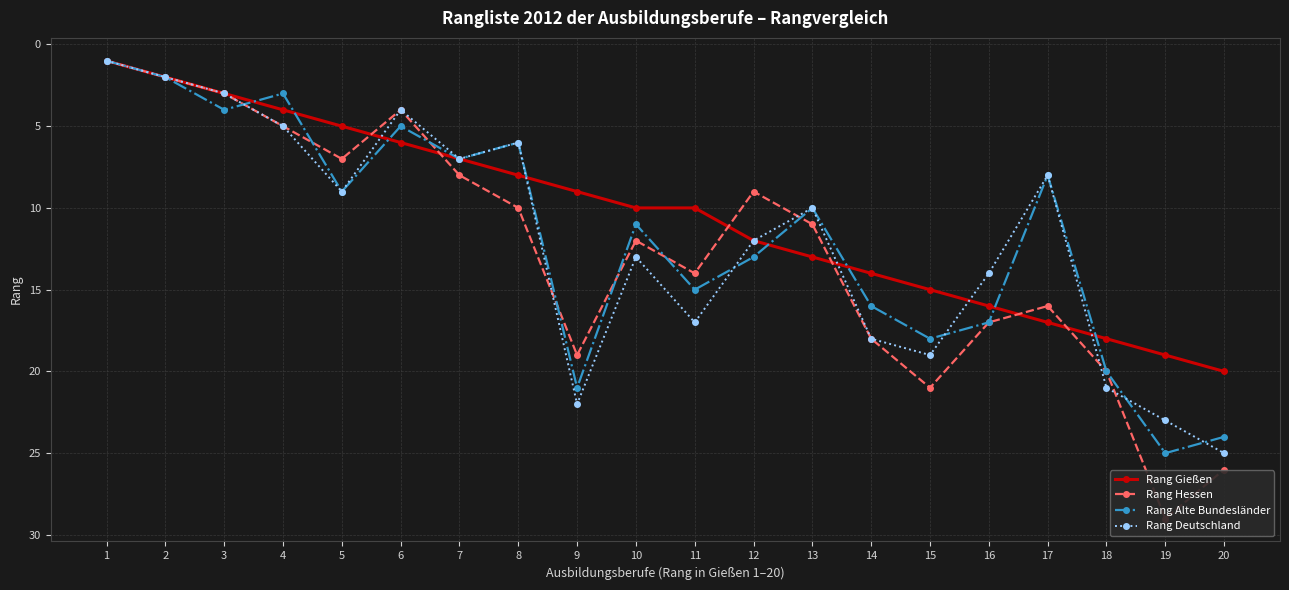

Reading left to right, what are all the values shown in this chart?

Rang Gießen: 1=1	2=2	3=3	4=4	5=5	6=6	7=7	8=8	9=9	10=10	11=10	12=12	13=13	14=14	15=15	16=16	17=17	18=18	19=19	20=20
Rang Hessen: 1=1	2=2	3=3	4=5	5=7	6=4	7=8	8=10	9=19	10=12	11=14	12=9	13=11	14=18	15=21	16=17	17=16	18=20	19=29	20=26
Rang Alte Bundesländer: 1=1	2=2	3=4	4=3	5=9	6=5	7=7	8=6	9=21	10=11	11=15	12=13	13=10	14=16	15=18	16=17	17=8	18=20	19=25	20=24
Rang Deutschland: 1=1	2=2	3=3	4=5	5=9	6=4	7=7	8=6	9=22	10=13	11=17	12=12	13=10	14=18	15=19	16=14	17=8	18=21	19=23	20=25